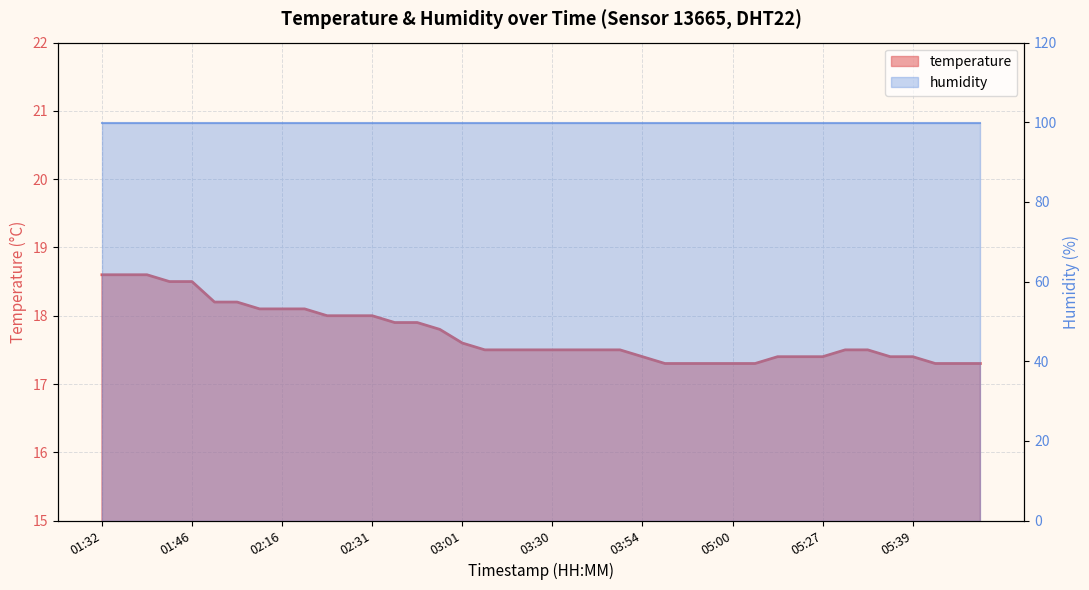

Reading left to right, extract all data points from this chart.

01:32=18.6	01:38=18.6	01:41=18.6	01:43=18.5	01:46=18.5	02:07=18.2	02:10=18.2	02:13=18.1	02:16=18.1	02:19=18.1	02:22=18.0	02:28=18.0	02:31=18.0	02:34=17.9	02:37=17.9	02:40=17.8	03:01=17.6	03:04=17.5	03:06=17.5	03:15=17.5	03:30=17.5	03:36=17.5	03:39=17.5	03:42=17.5	03:54=17.4	04:04=17.3	04:06=17.3	04:58=17.3	05:00=17.3	05:06=17.3	05:12=17.4	05:24=17.4	05:27=17.4	05:30=17.5	05:33=17.5	05:36=17.4	05:39=17.4	06:34=17.3	06:36=17.3	06:39=17.3